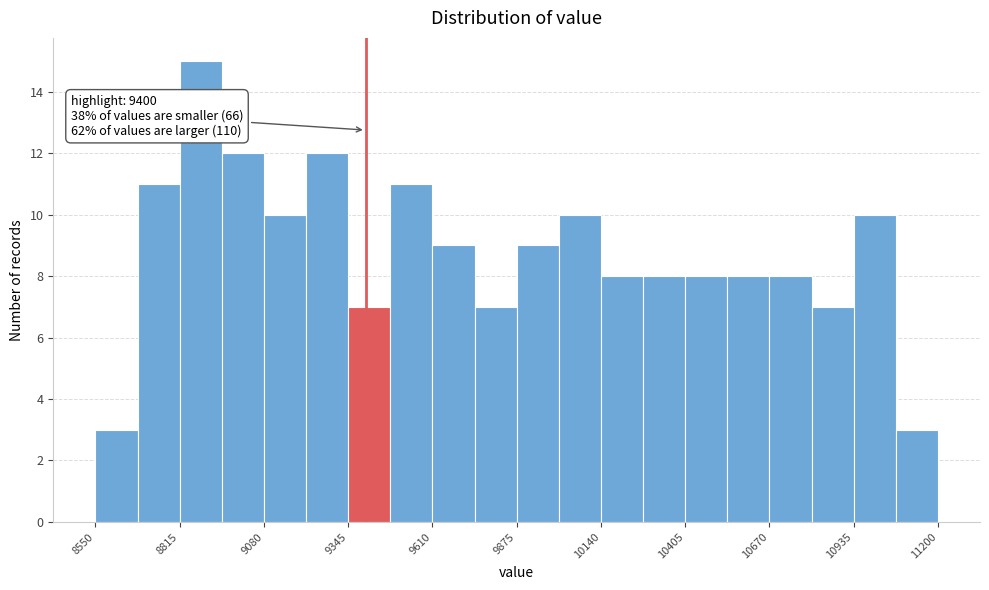

Read against the x-axis, roughly where is the centre of the tallest bar?

8900